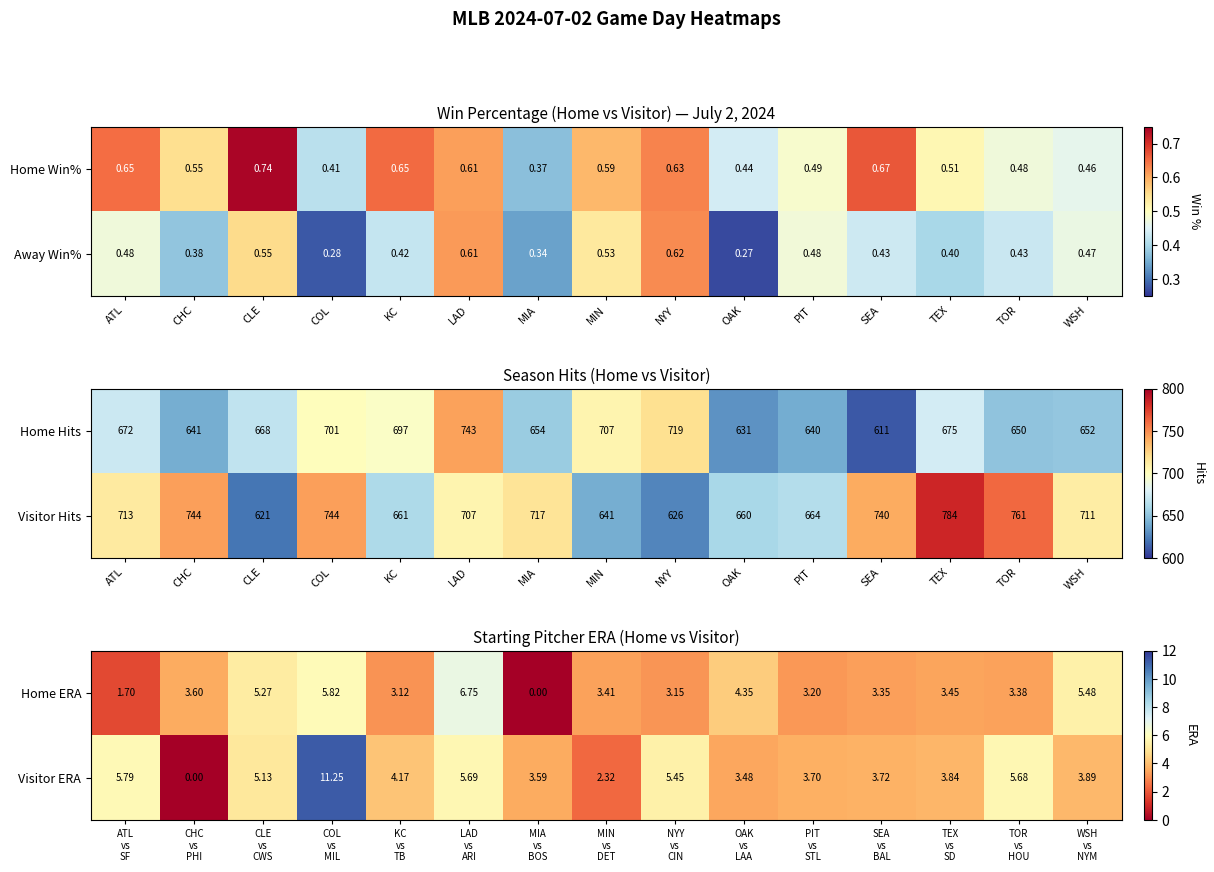

At which label is Home Win% closest to 0?

MIA